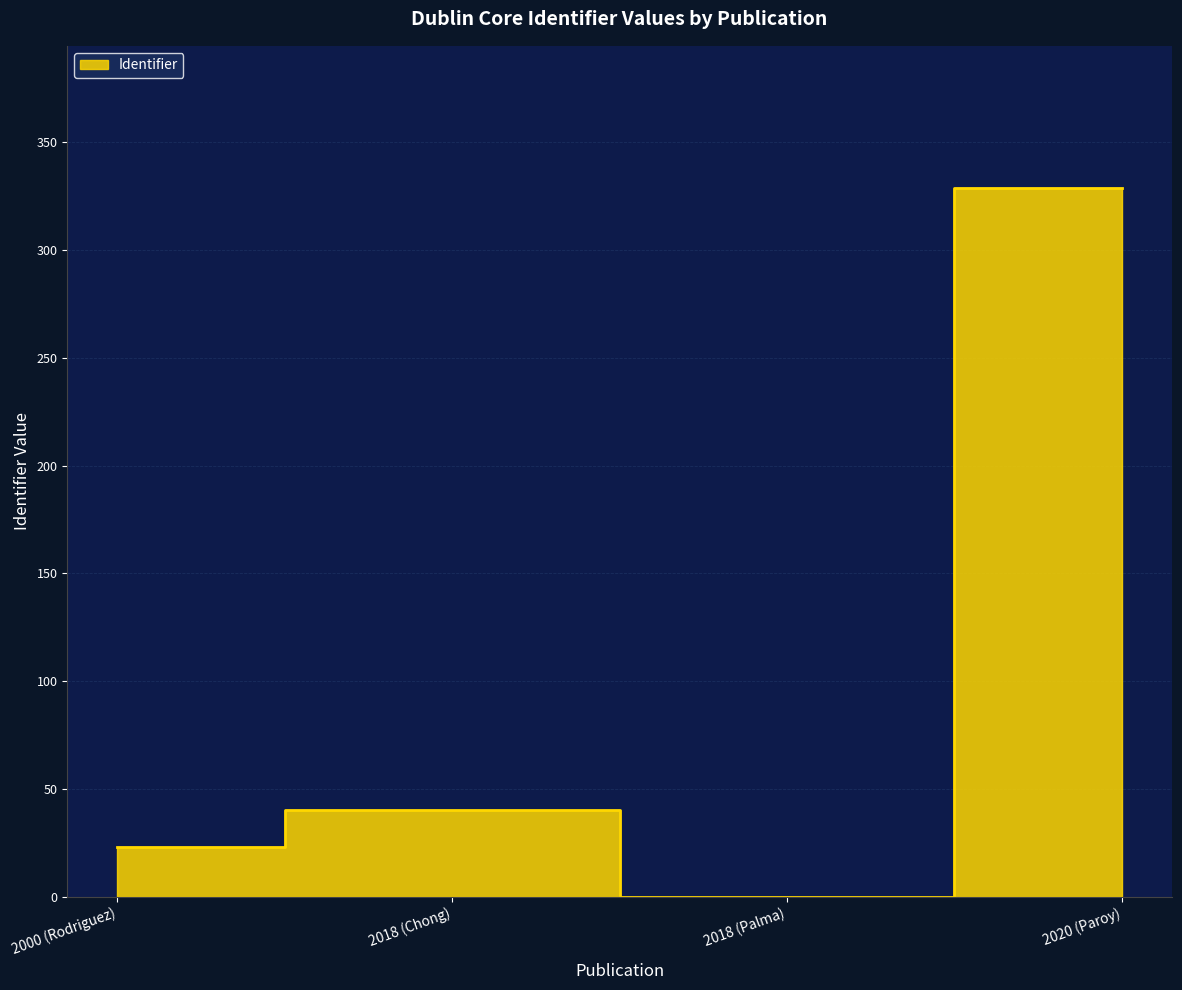

Does the chart display data point markers on the line(s)?

No